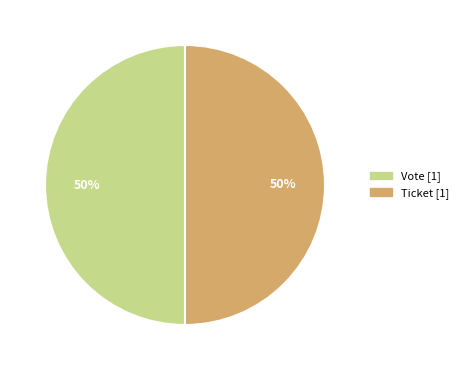

To the nearest percent, what is the average slice percentage?

50%